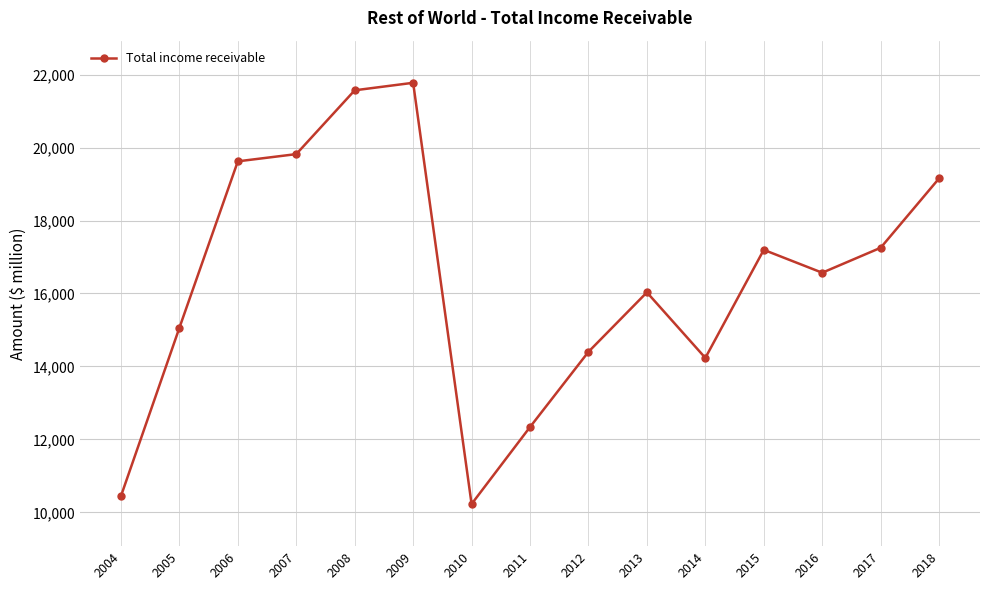

Where is the first local minimum?

2010